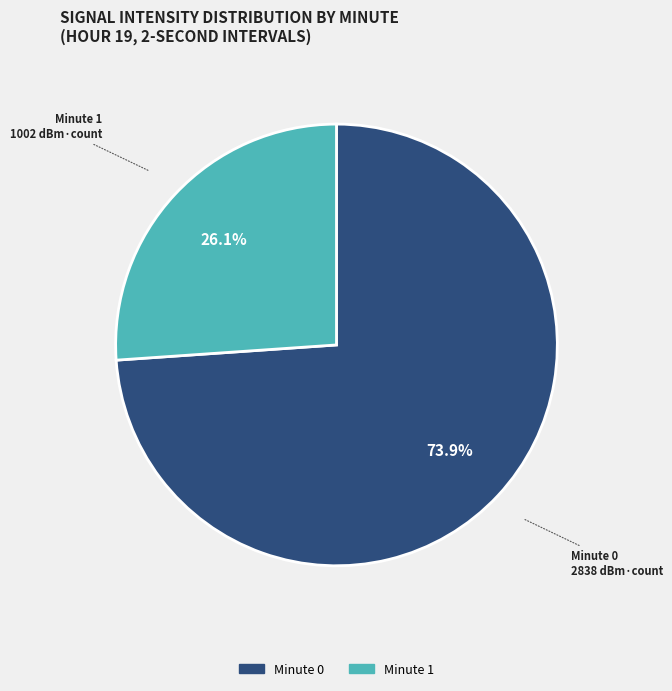

Is there a majority slice in this chart?

Yes